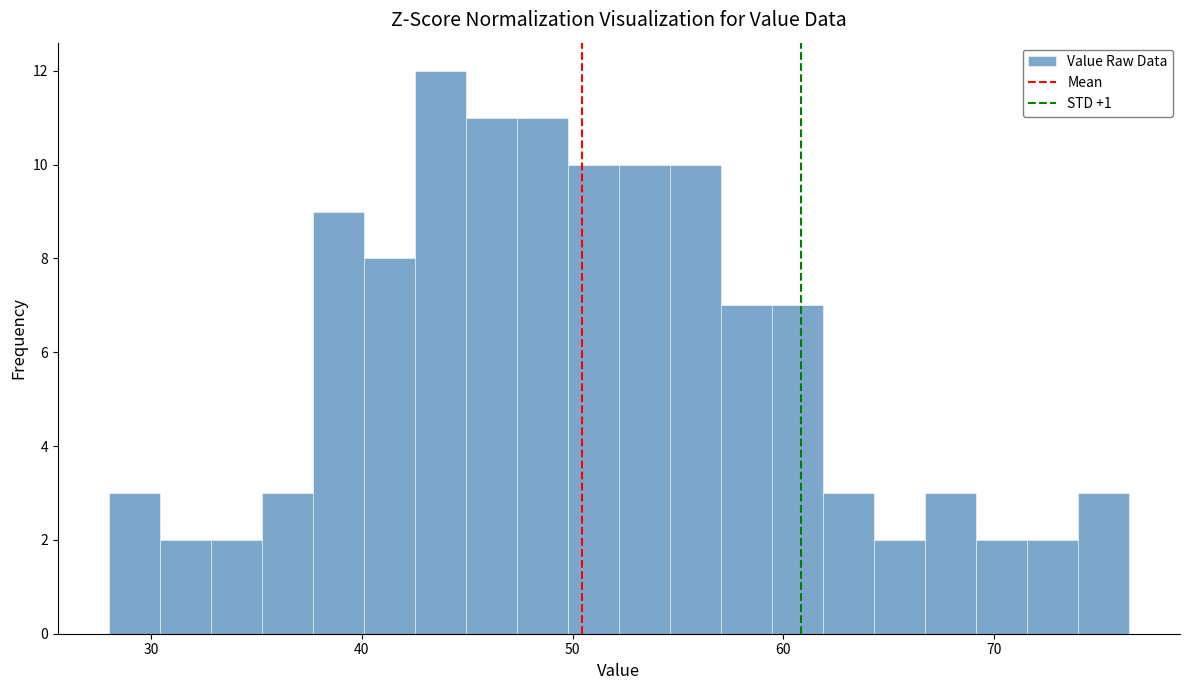

Around what value on the x-axis is the tallest bar? Give the approximate position of its centre, as read against the axis.

44